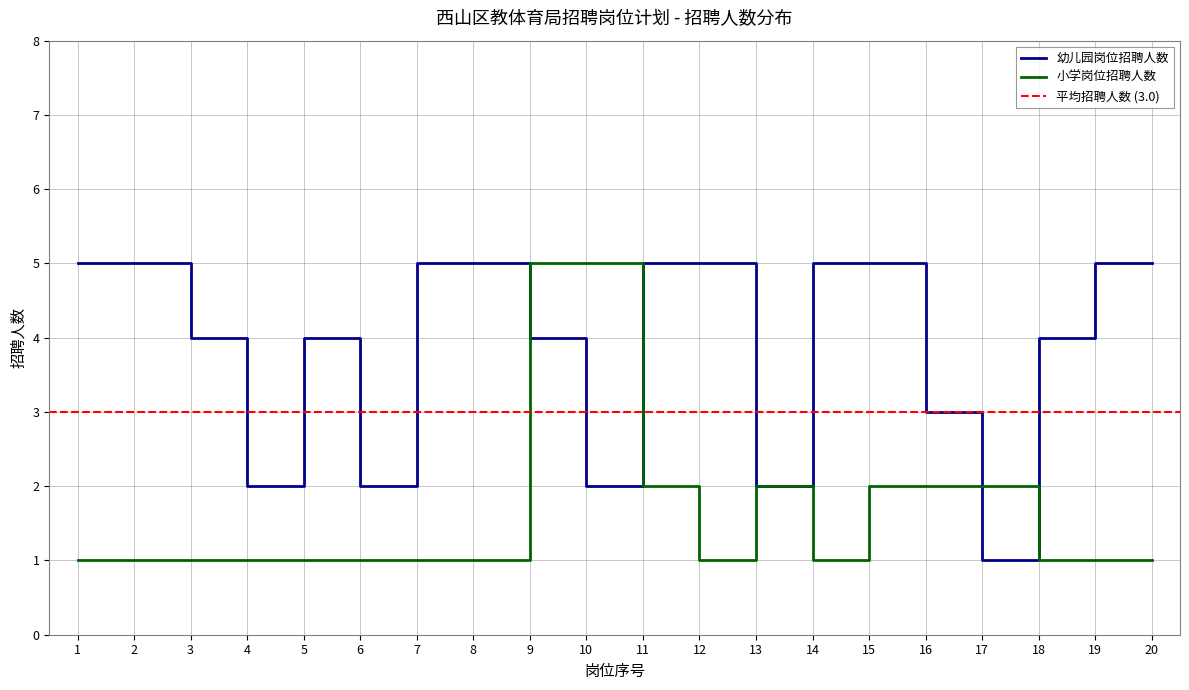

Which series has the largest total across all categories?

幼儿园岗位招聘人数